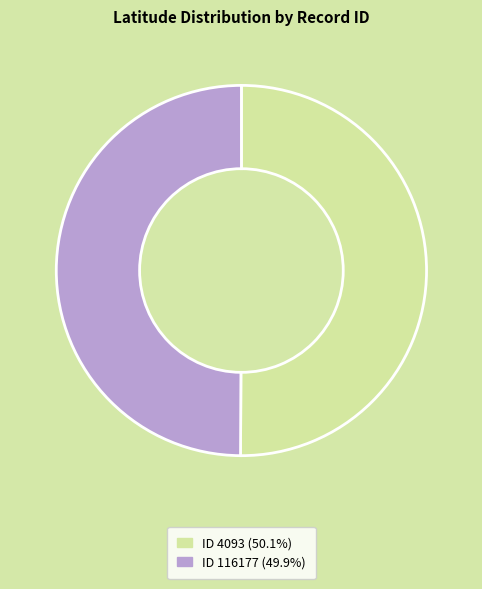

Count the number of slices in the pie.

2